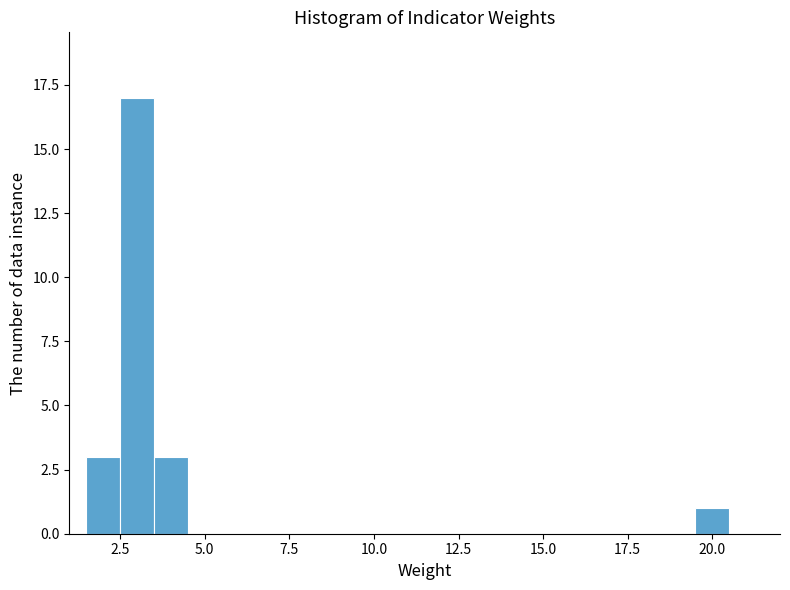

Around what value on the x-axis is the tallest bar? Give the approximate position of its centre, as read against the axis.

3.0